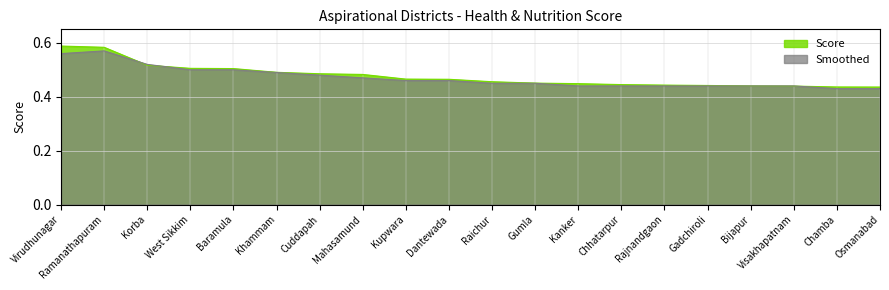

Between which two adjacent categories do Score and Smoothed first intersect?

Ramanathapuram and Korba